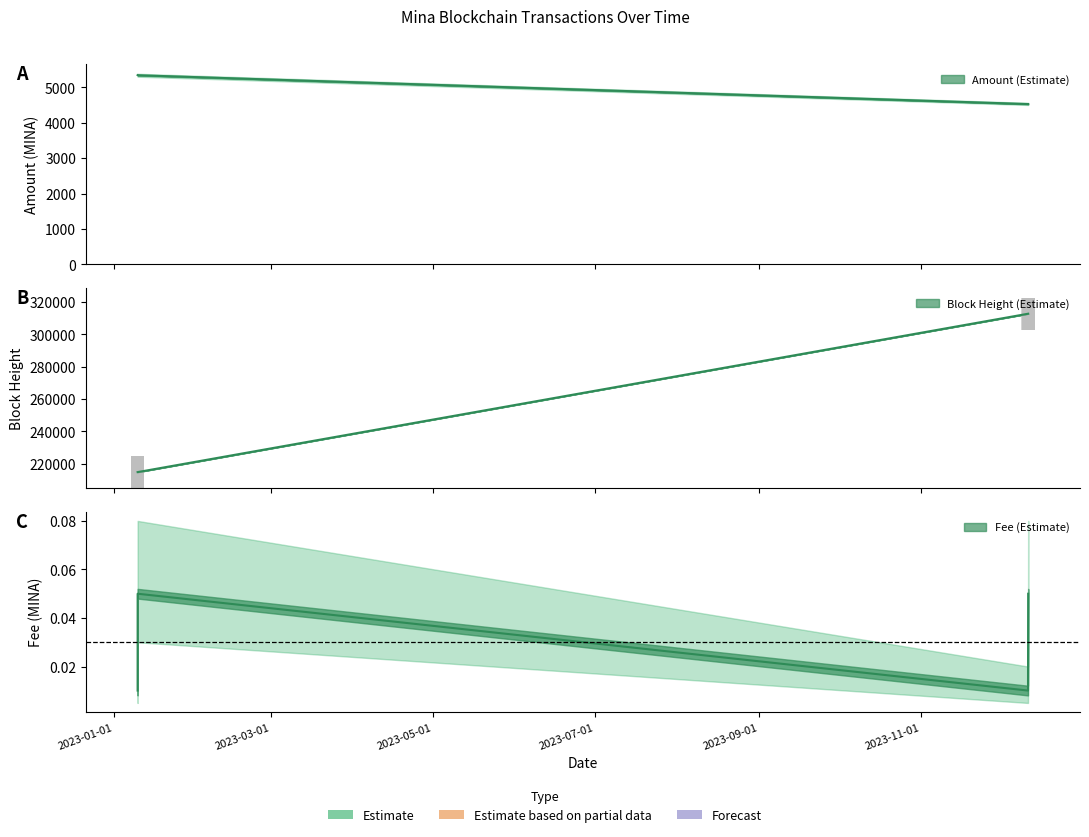

At which label does Amount reach its minimum?

2023-12-11 08:54:00